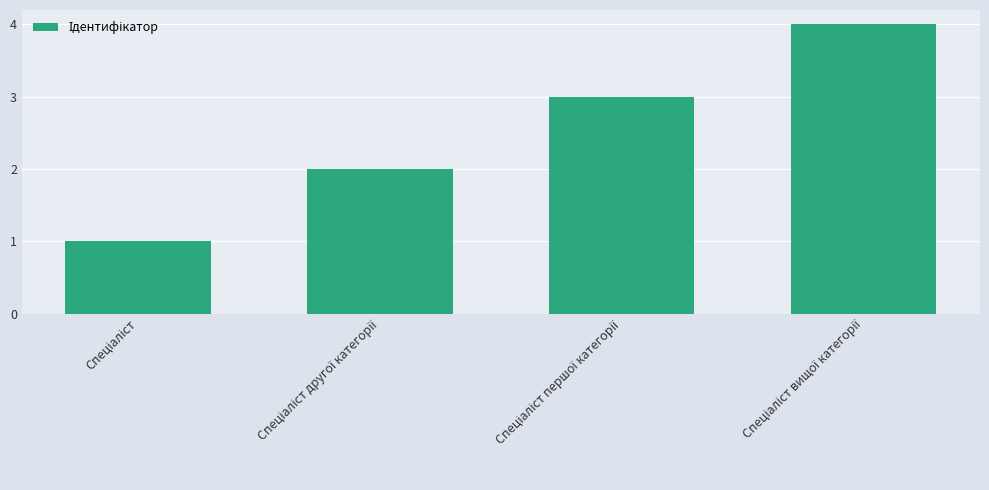

What is the maximum value shown in the chart?

4